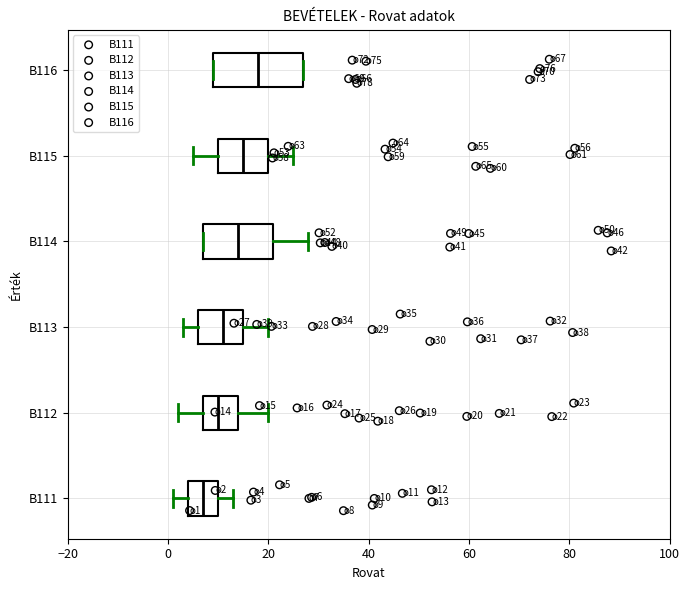

Comparing the boxes themselves (not the whiskers), which one is the widest?

B116